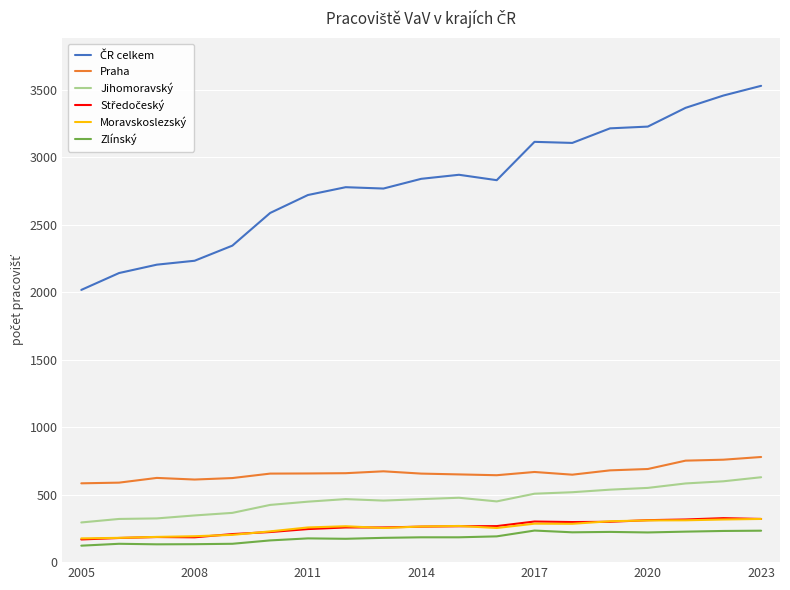

Does the chart display data point markers on the line(s)?

No